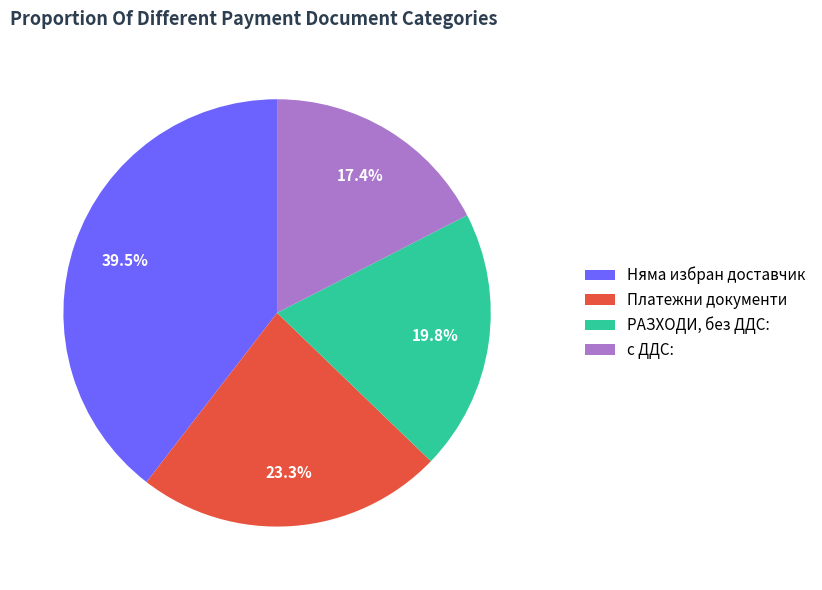

Rank the categories by value from lowest to highest.

с ДДС:, РАЗХОДИ, без ДДС:, Платежни документи, Няма избран доставчик